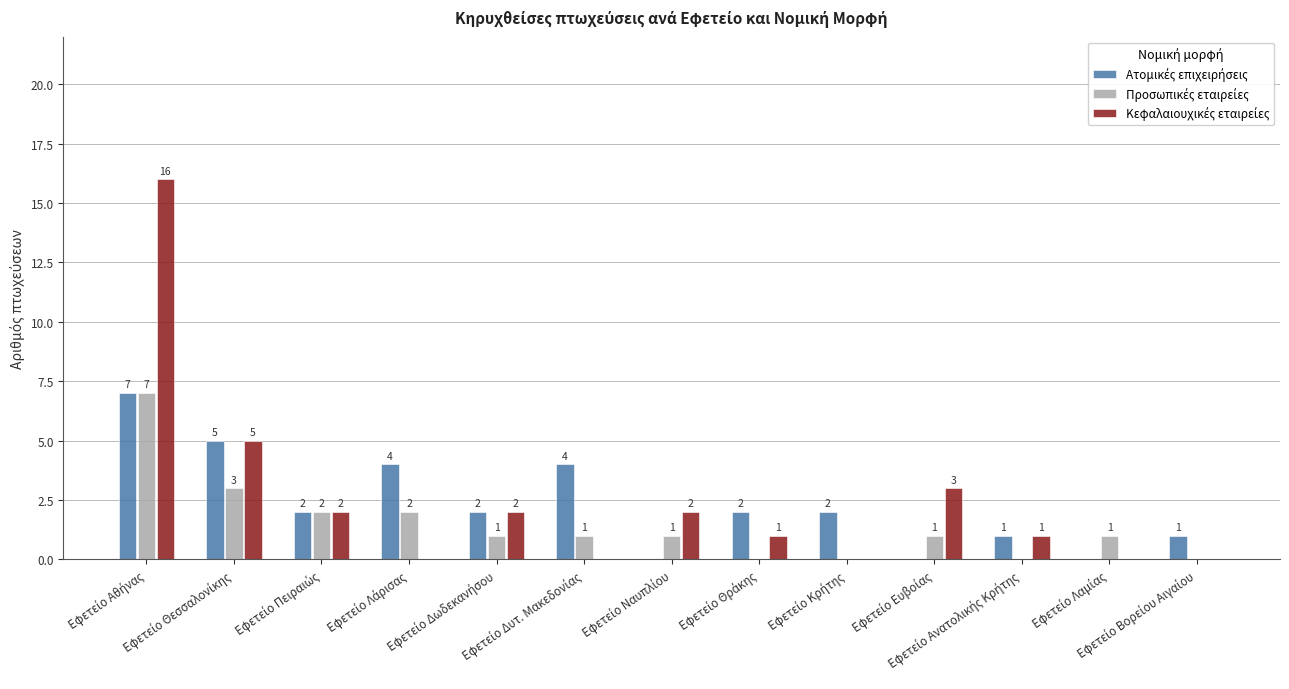

What is the greatest value displayed?

16